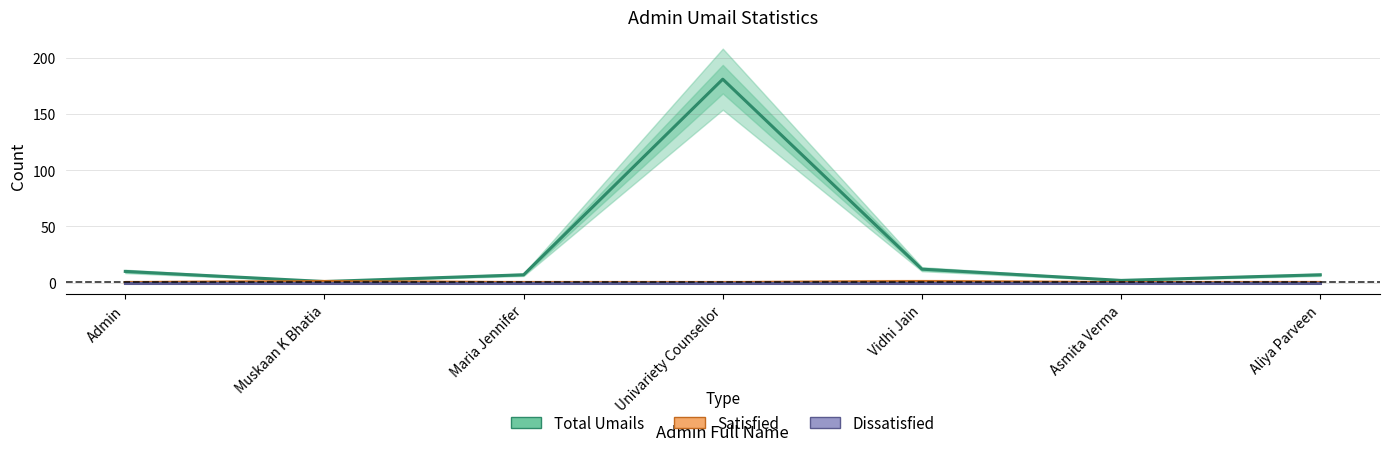

Reading right to left, what are all the values shown in this chart?

Total Umails: Aliya Parveen=7	Asmita Verma=2	Vidhi Jain=12	Univariety Counsellor=181	Maria Jennifer=7	Muskaan K Bhatia=1	Admin=10
Satisfied: Aliya Parveen=0	Asmita Verma=0	Vidhi Jain=1	Univariety Counsellor=0	Maria Jennifer=0	Muskaan K Bhatia=1	Admin=0
Dissatisfied: Aliya Parveen=0	Asmita Verma=0	Vidhi Jain=0	Univariety Counsellor=0	Maria Jennifer=0	Muskaan K Bhatia=0	Admin=0